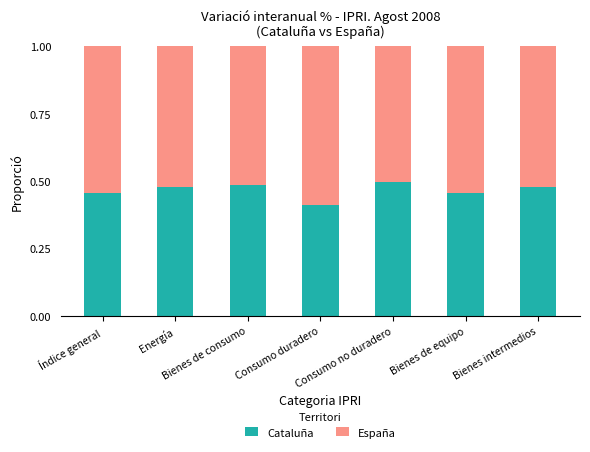

How many Cataluña values are between 0 and 1?

7